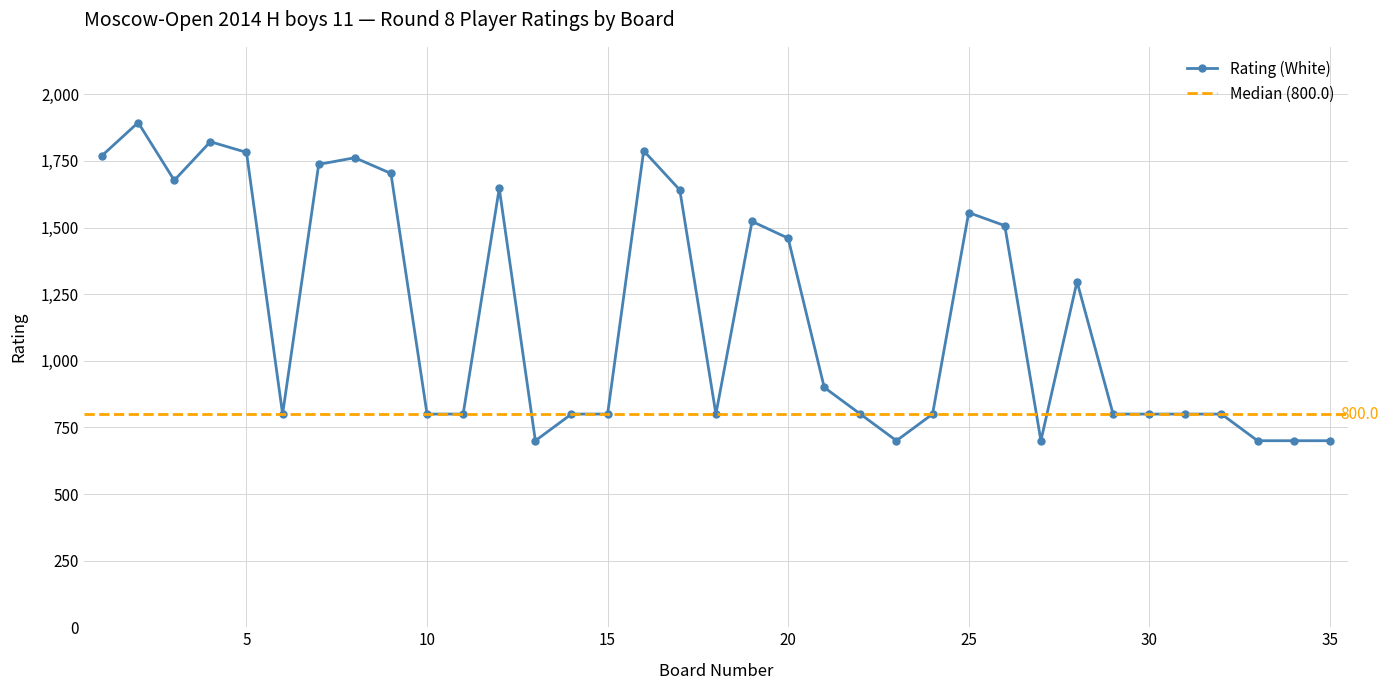

How many series are shown in this chart?

1